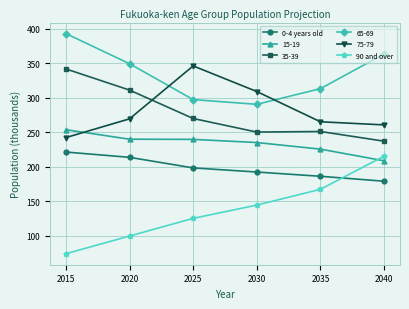

Read the 15-19 value at 2025.

239.6